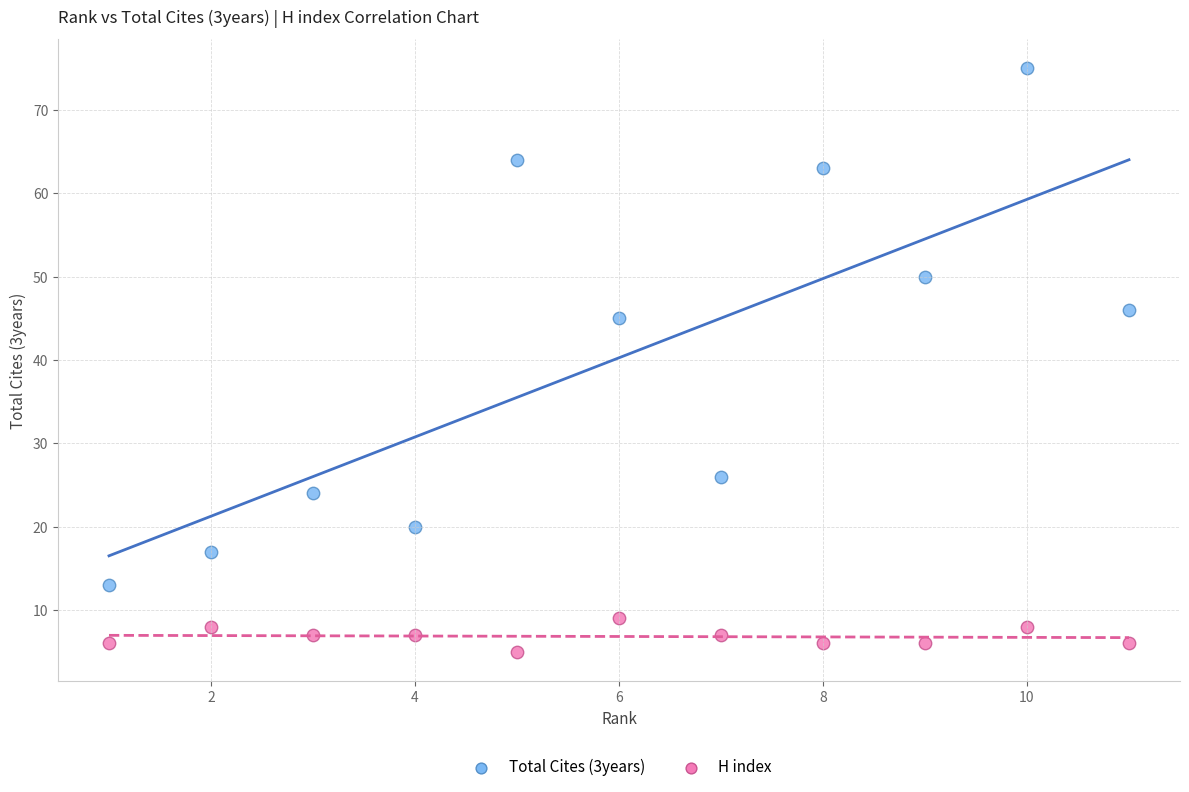

Which series reaches the minimum Y coordinate?

H index